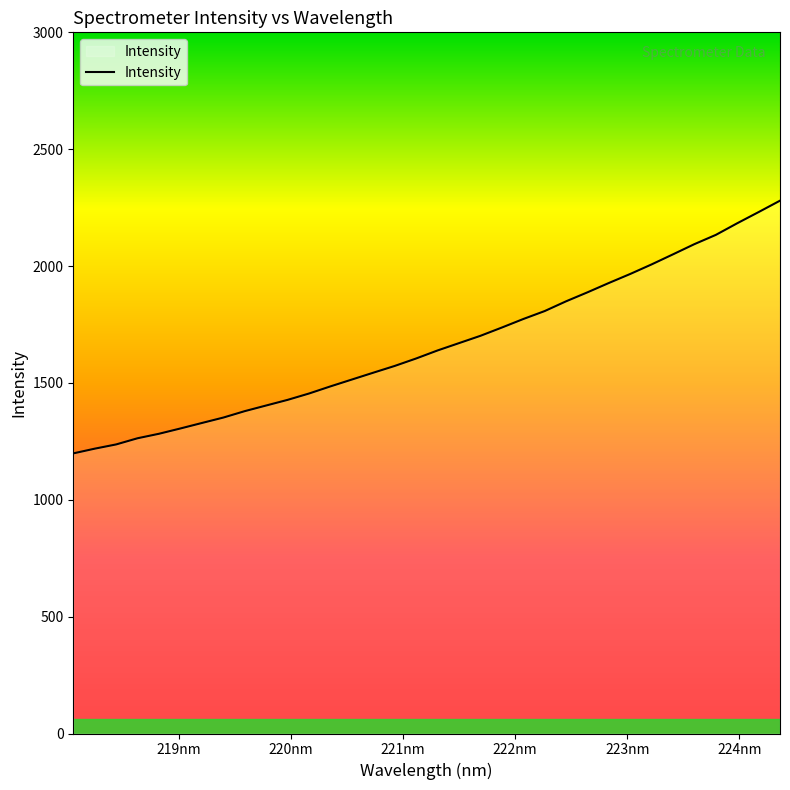

What is the maximum value shown in the chart?

2279.7